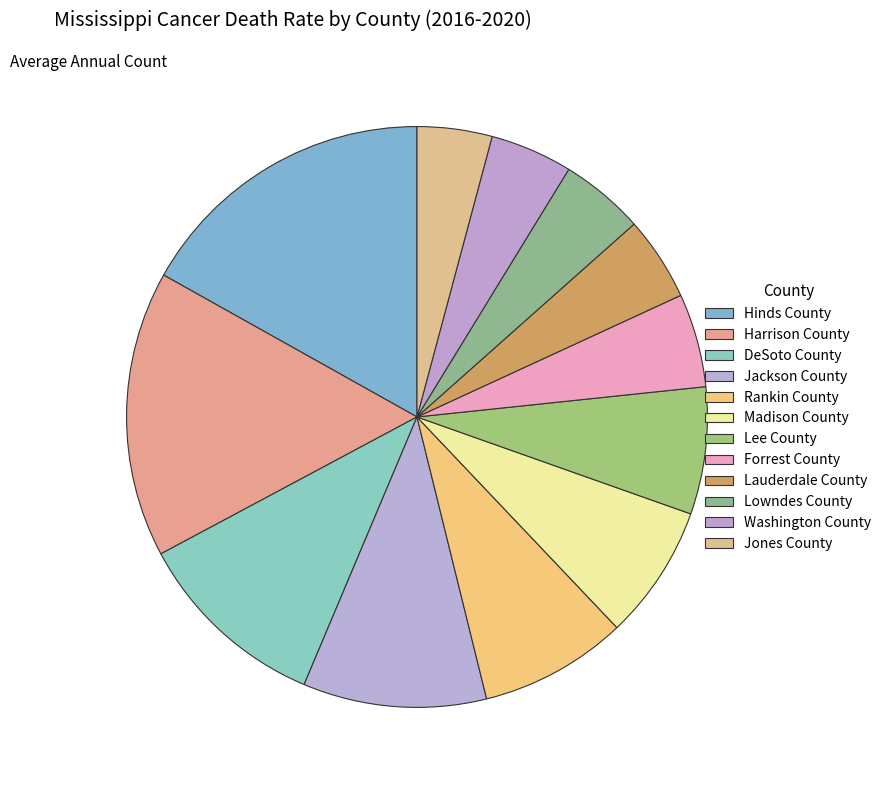

How many segments does this pie chart have?

12